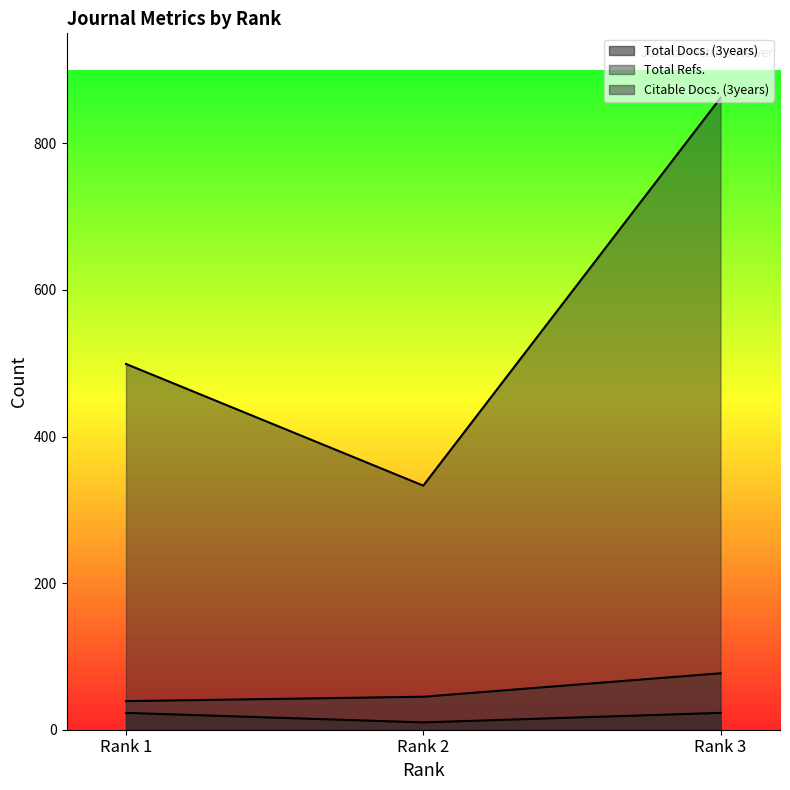

What is the greatest value displayed?

862